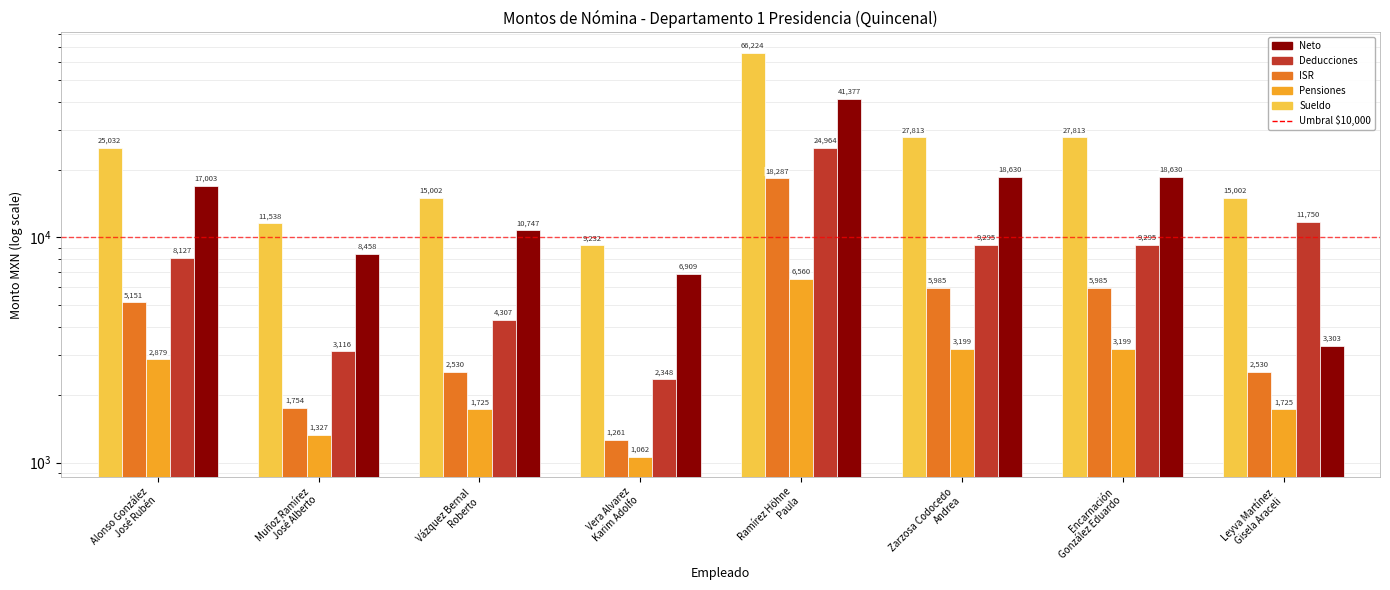

Which category has the lowest value across all series?

Vera Alvarez
Karim Adolfo